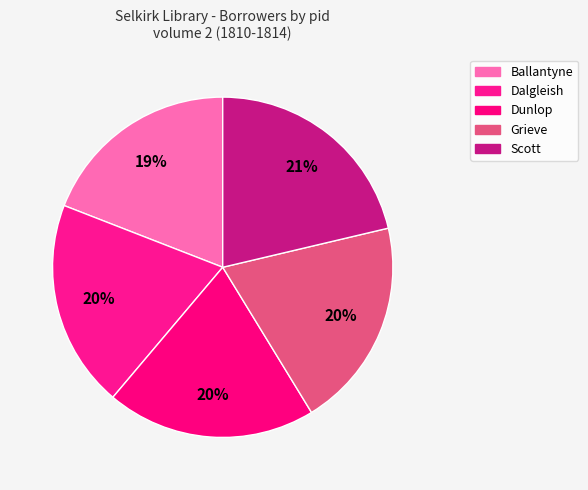

How many slices are in this pie chart?

5